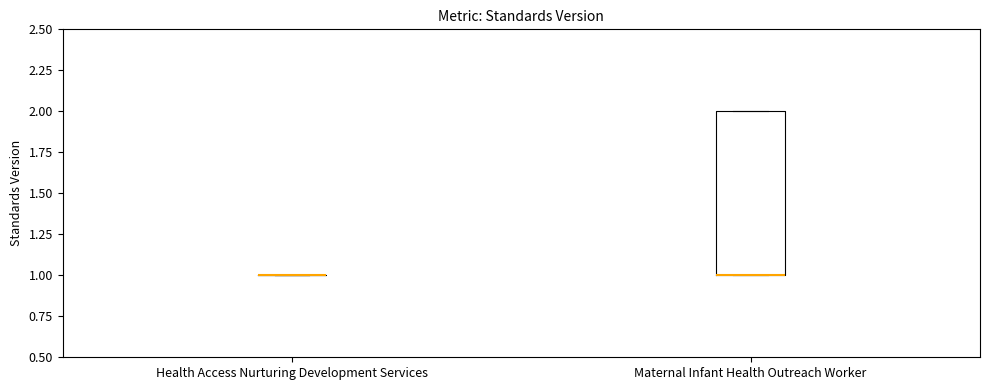

Where is the lower edge of the box for Maternal Infant Health Outreach Worker on the y-axis? The values are not printed on the chart, so give them approximately, as read against the axis.

1